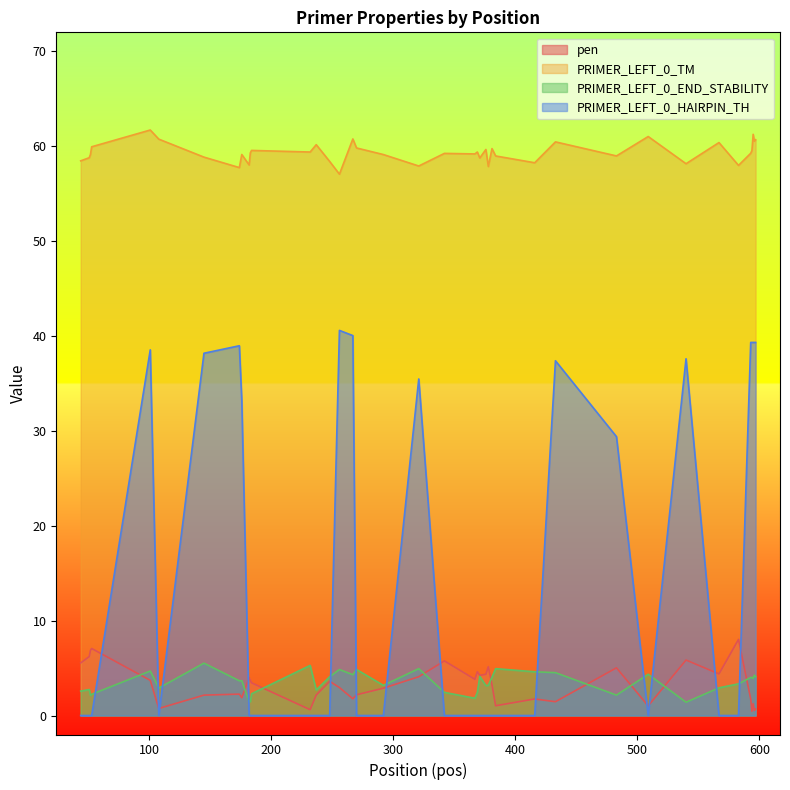

At which category does the chart reach its minimum across all series?

44